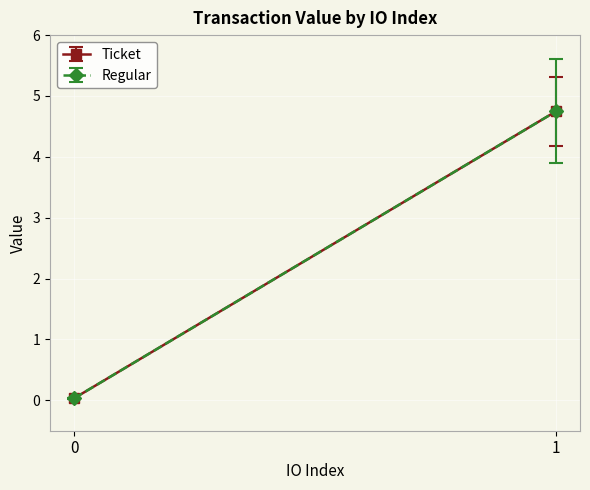

Reading left to right, what are all the values shown in this chart?

Ticket: 0.0	4.7
Regular: 0.0	4.7